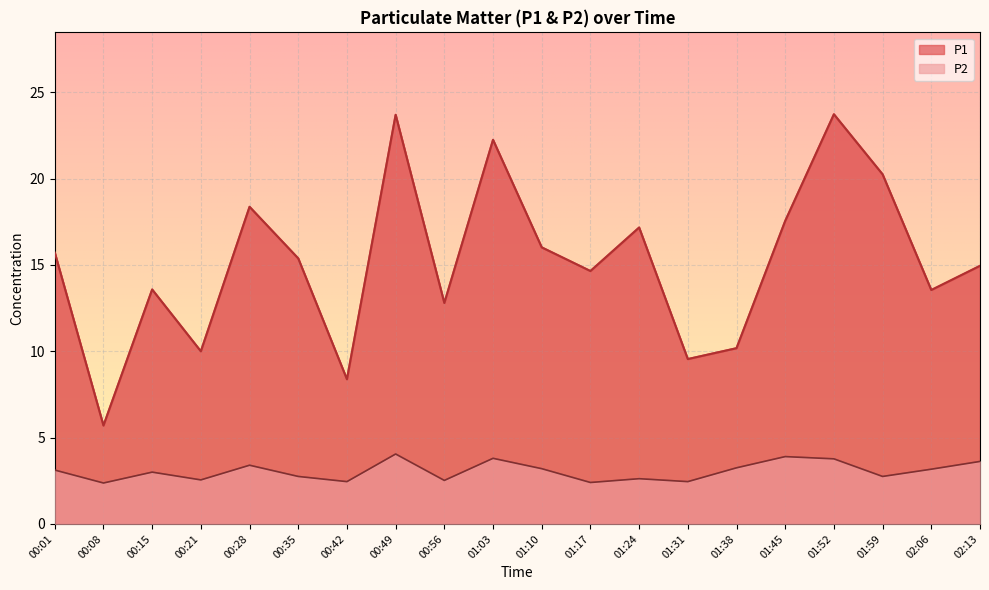

Reading right to left, what are all the values shown in this chart?

P1: 14.9	13.6	20.2	23.7	17.6	10.2	9.6	17.2	14.7	16.0	22.2	12.8	23.7	8.4	15.4	18.4	10.0	13.6	5.7	15.7
P2: 3.6	3.2	2.8	3.8	3.9	3.2	2.5	2.6	2.4	3.2	3.8	2.5	4.0	2.5	2.8	3.4	2.5	3.0	2.4	3.1